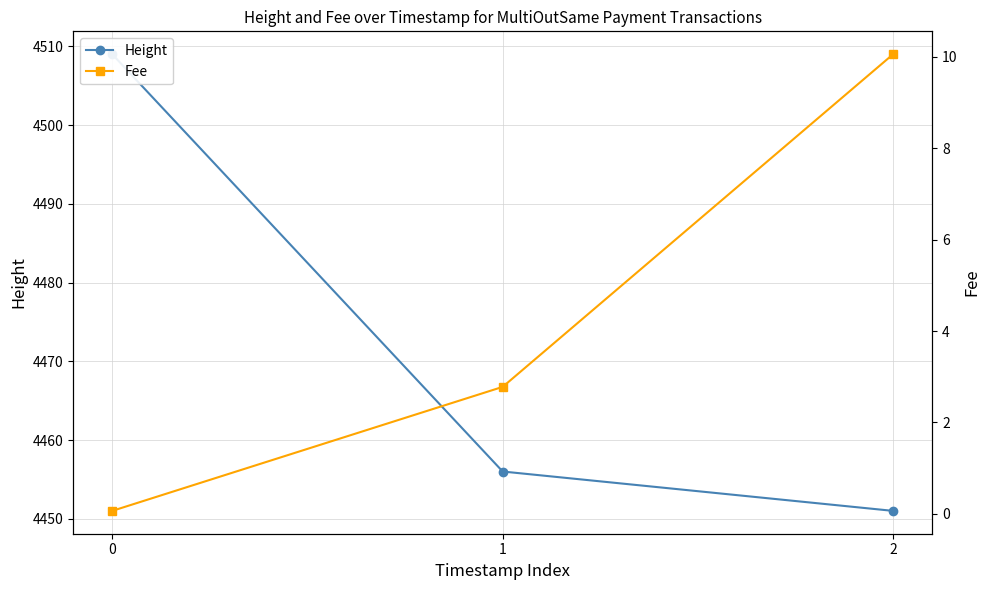

Reading left to right, transcribe all the data shown in this chart.

Height: 4509.0	4456.0	4451.0
Fee: 0.1	2.8	10.1